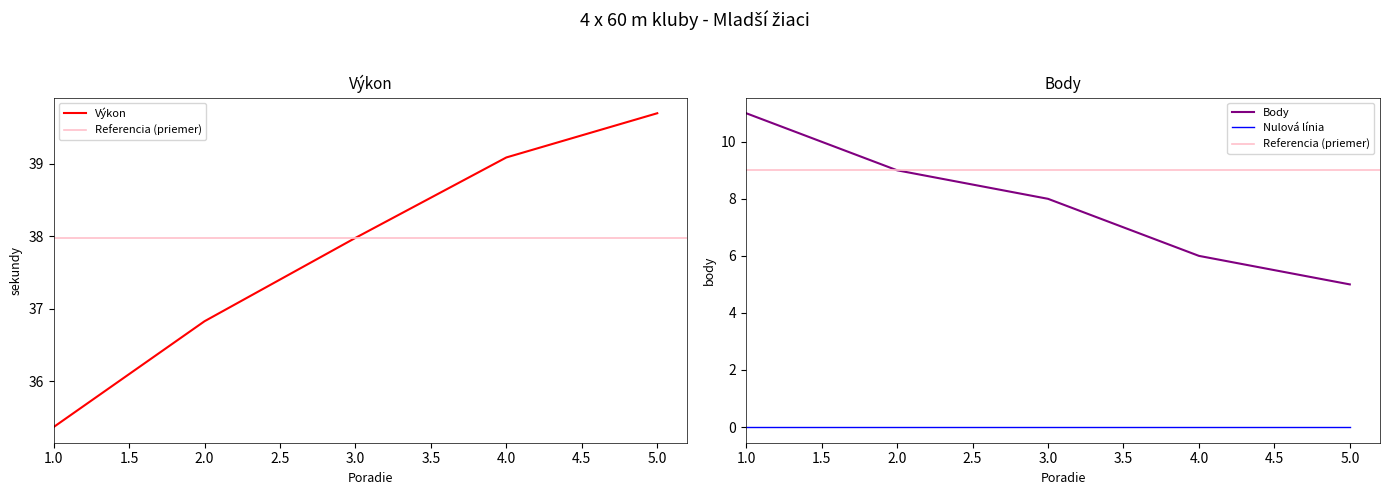

At which label does Výkon first exceed 37?

3.0